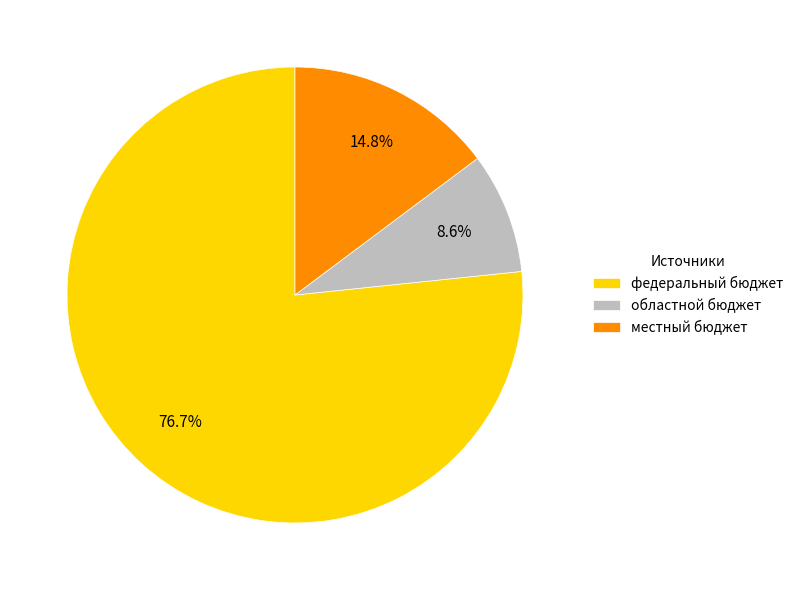

Is it true that областной бюджет is 9% of the pie?

True